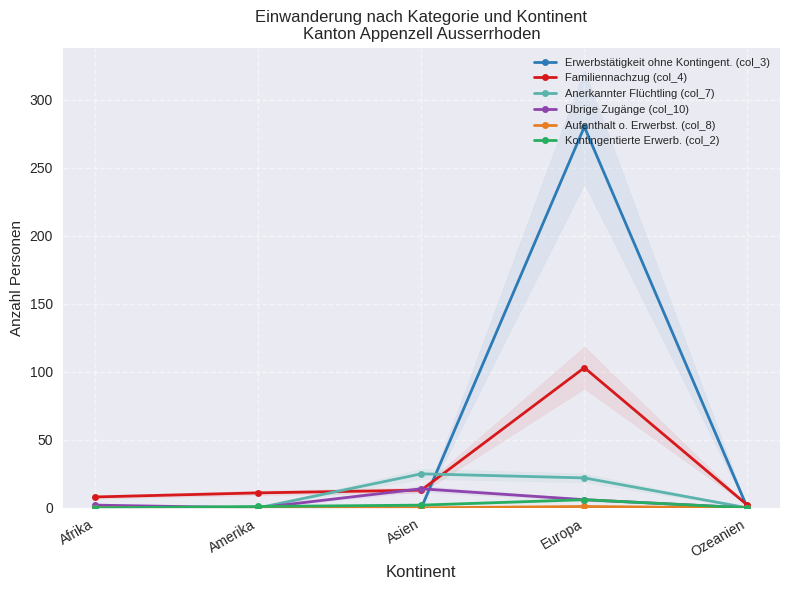

In Kontingentierte Erwerb. (col_2), how many points are higher than both neighbors (excluding endpoints)?

1